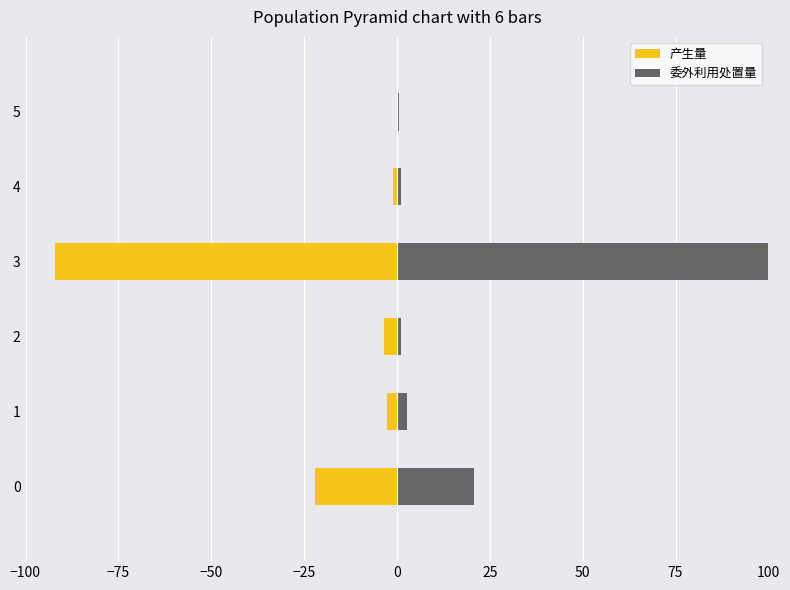

How many values in the 产生量 series are below -2?

4